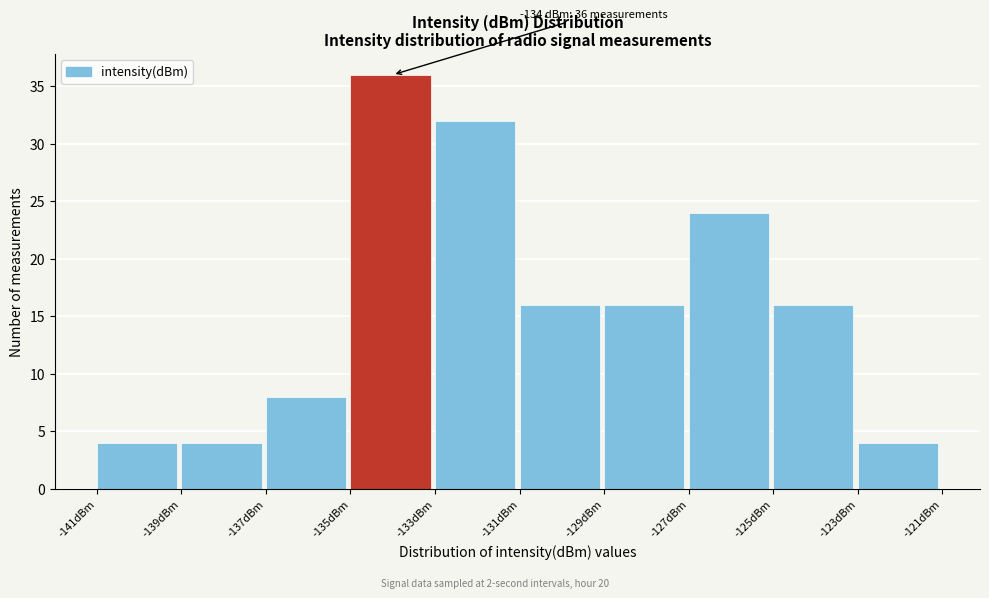

Which range on the x-axis has the tallest bar?

-135 to -133